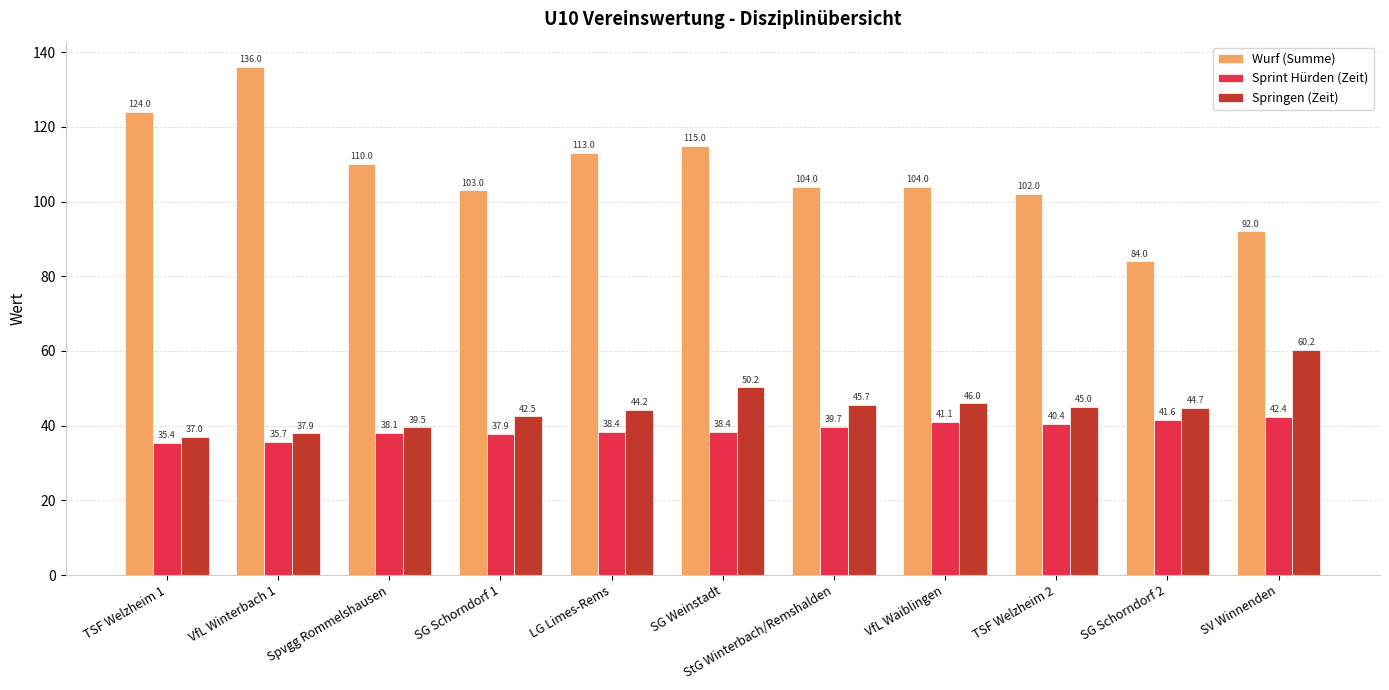

Which series has the largest total across all categories?

Wurf (Summe)